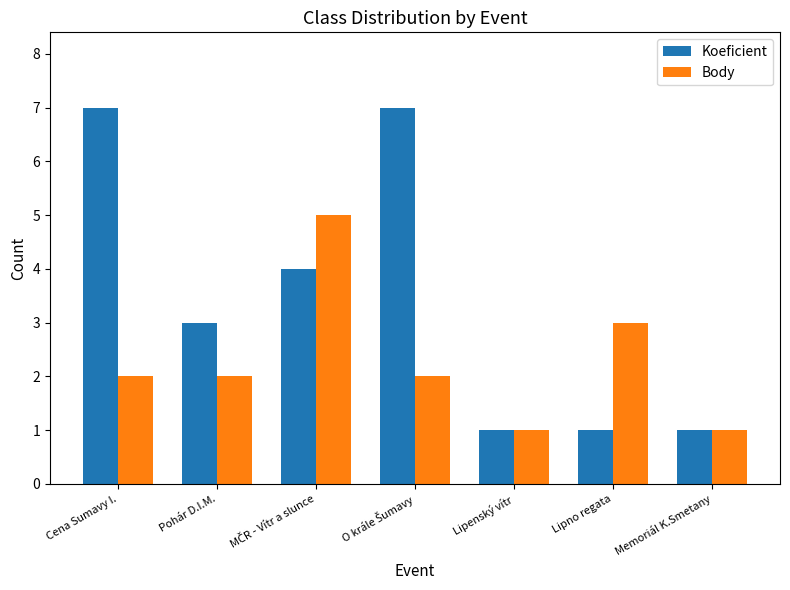

What is the difference between the second highest and minimum values in the Body series?

2